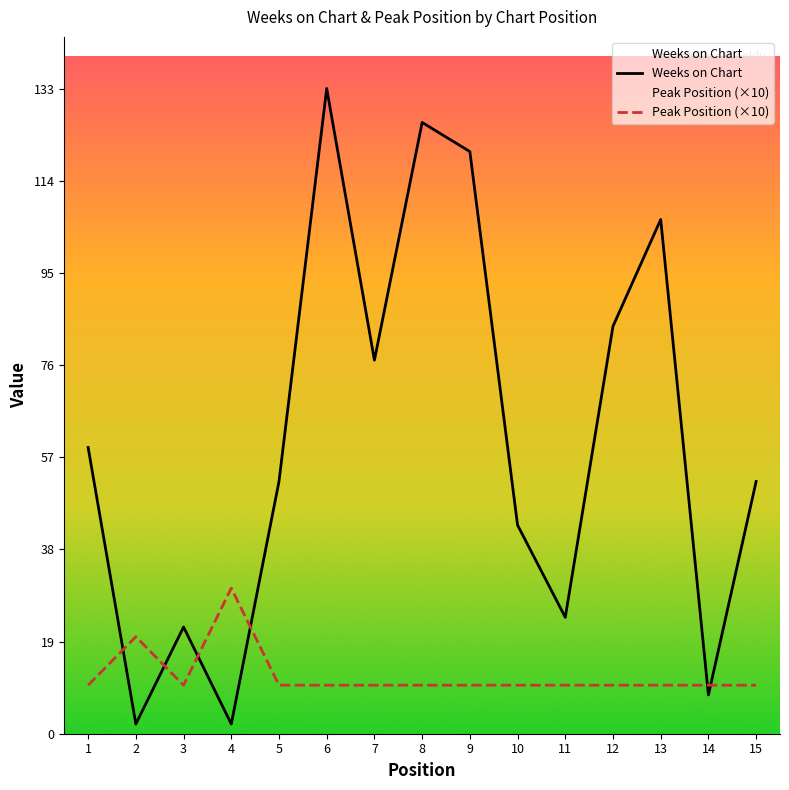

What is the difference between the second highest and second lowest values in the Weeks on Chart series?

124